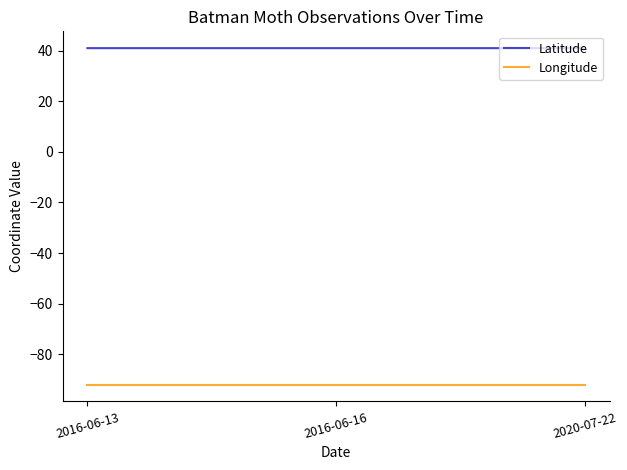

Is it true that Longitude equals -92.0 at 2016-06-16?

True